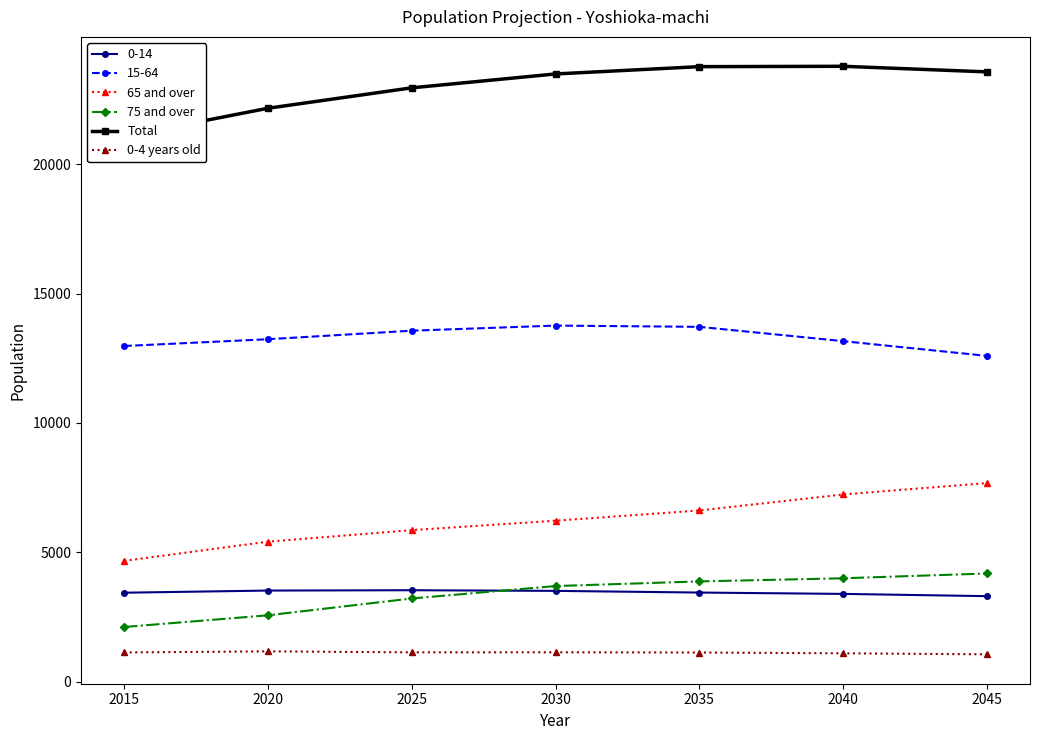

Which series has the largest total across all categories?

Total